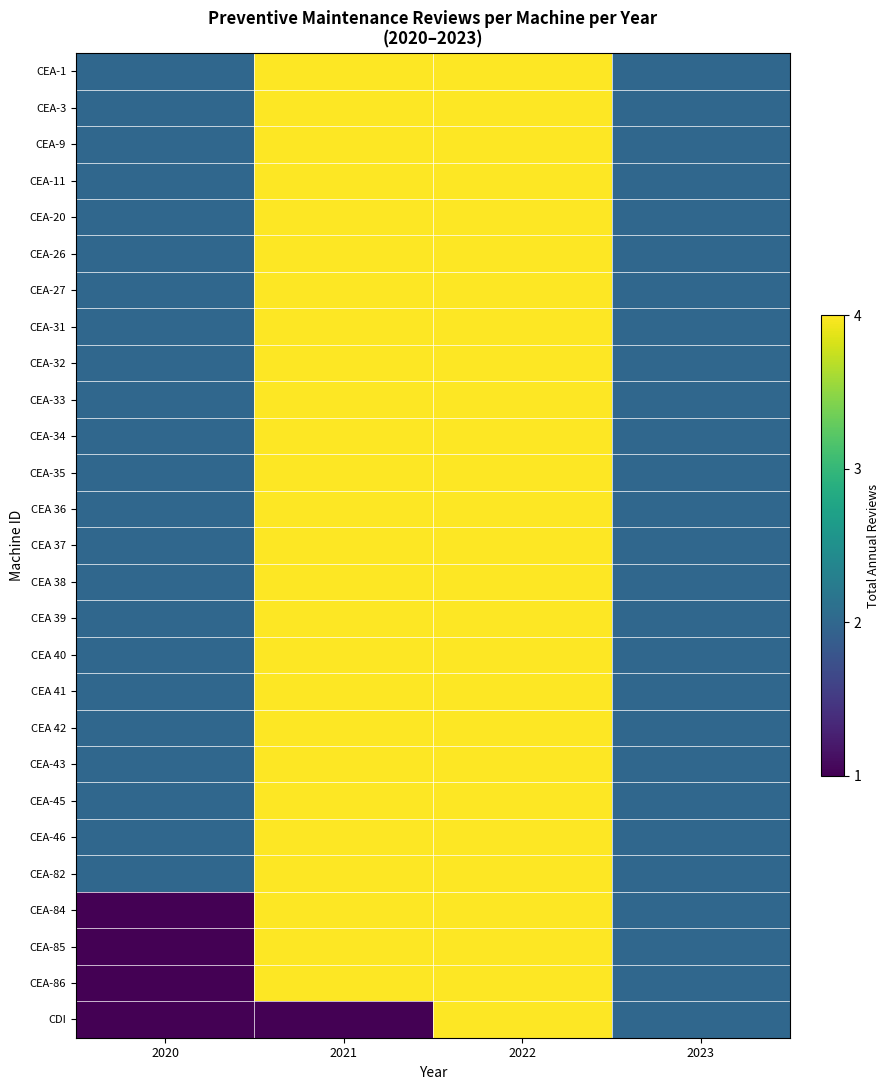

At which category does the chart reach its minimum across all series?

2020